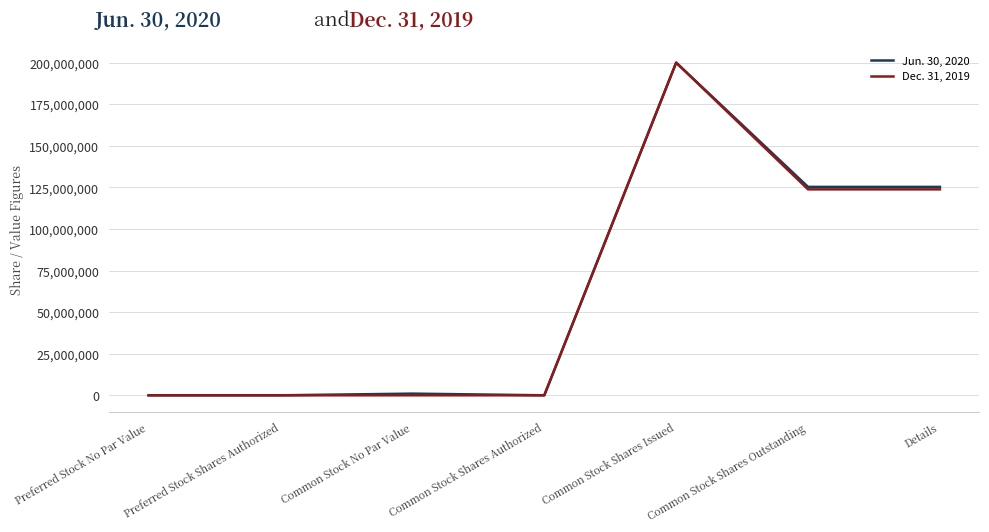

The value of Dec. 31, 2019 at Common Stock Shares Outstanding is 73527836. True or false?

False